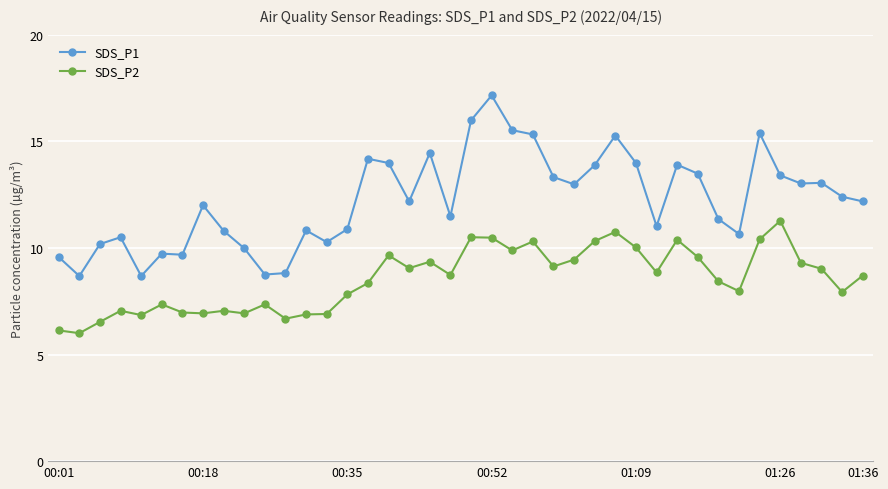

True or false: SDS_P2 has more than 1 points higher than both neighbors.

True